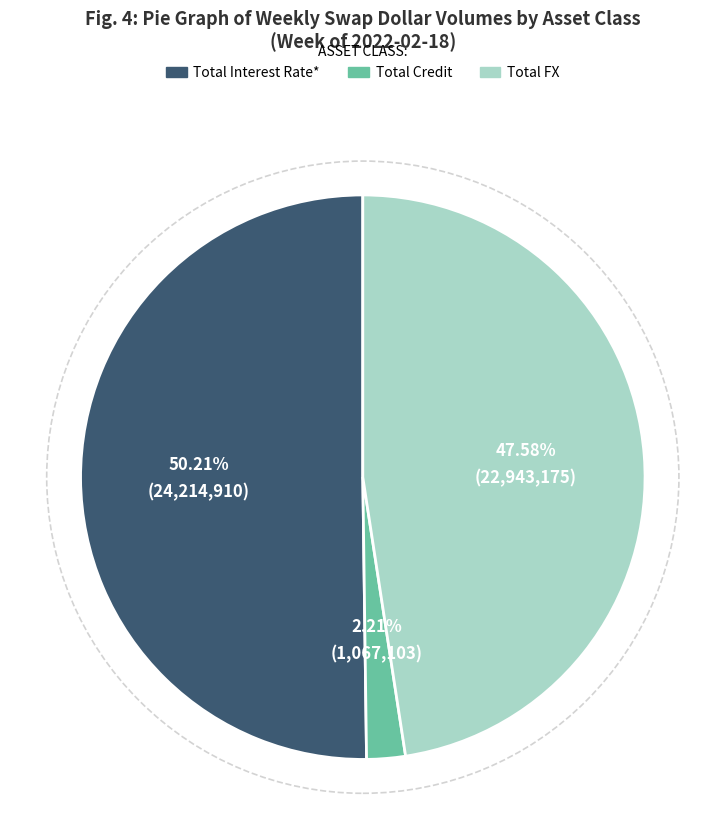

To the nearest percent, what is the average slice percentage?

33%